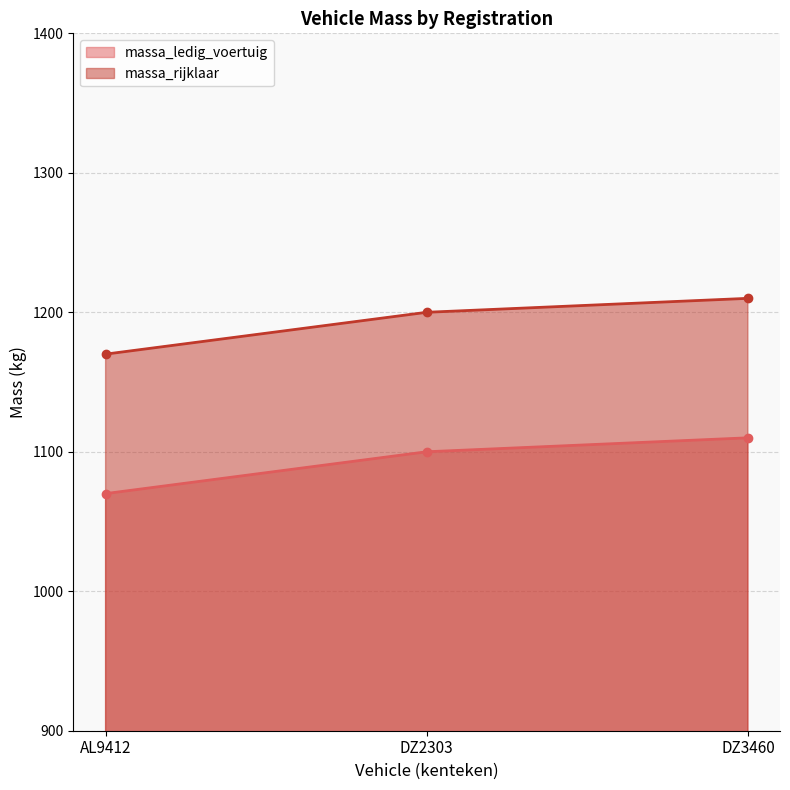

How many lines are shown in the chart?

2